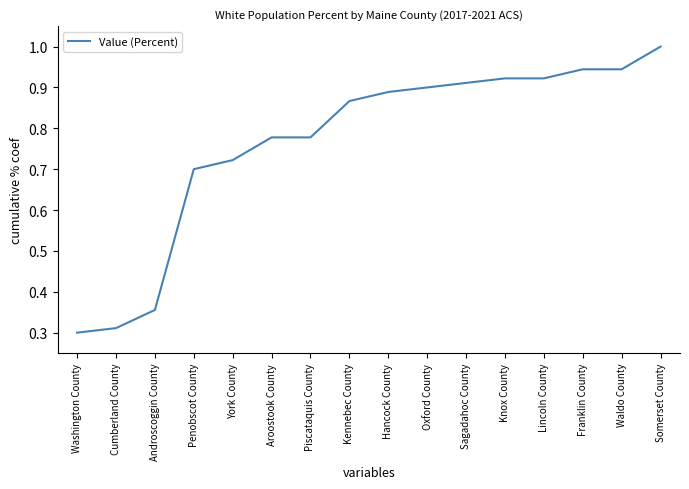

At which category does the chart reach its peak across all series?

Somerset County